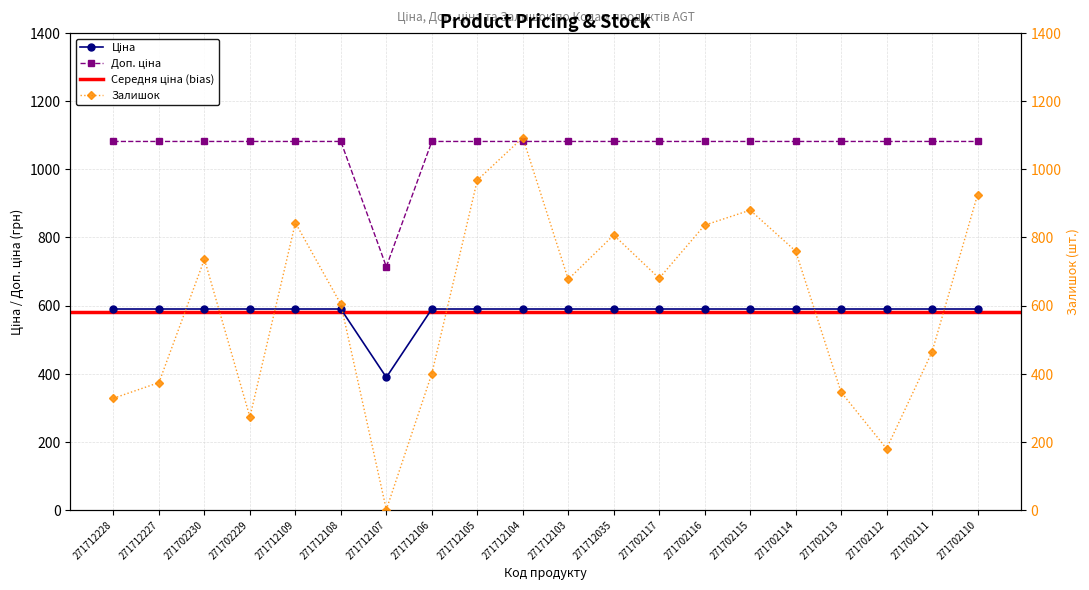

What is the minimum value for Залишок?

1.0